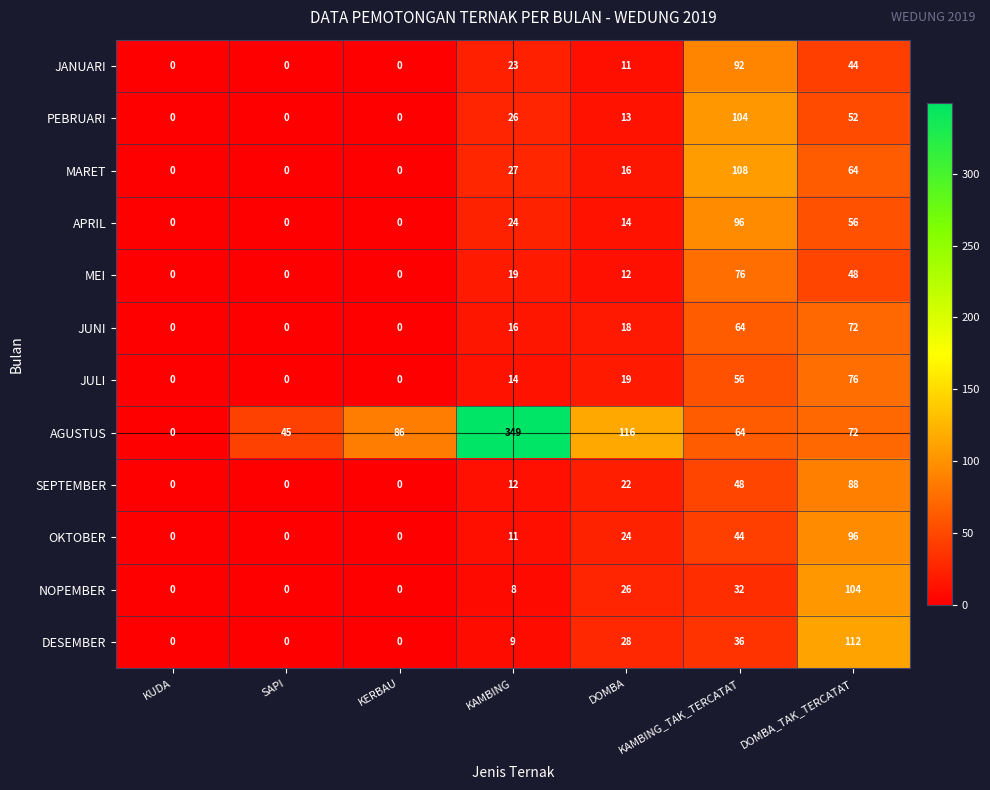

What is the greatest value displayed?

349